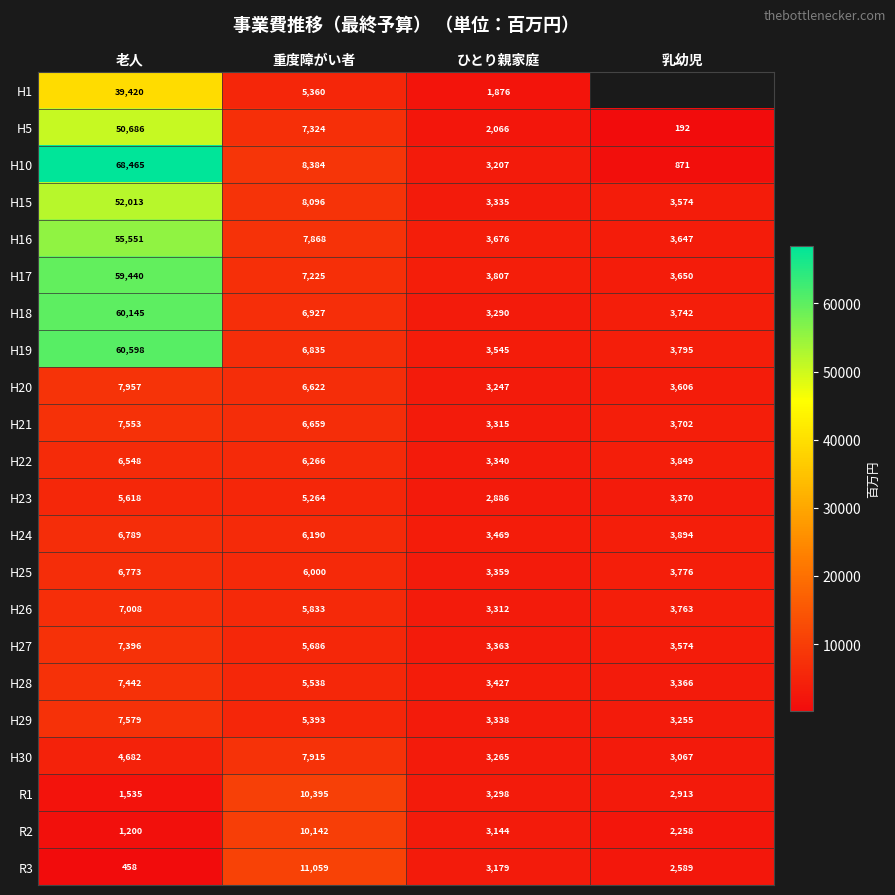

At how many categories does at least one series exceed 14948?

1